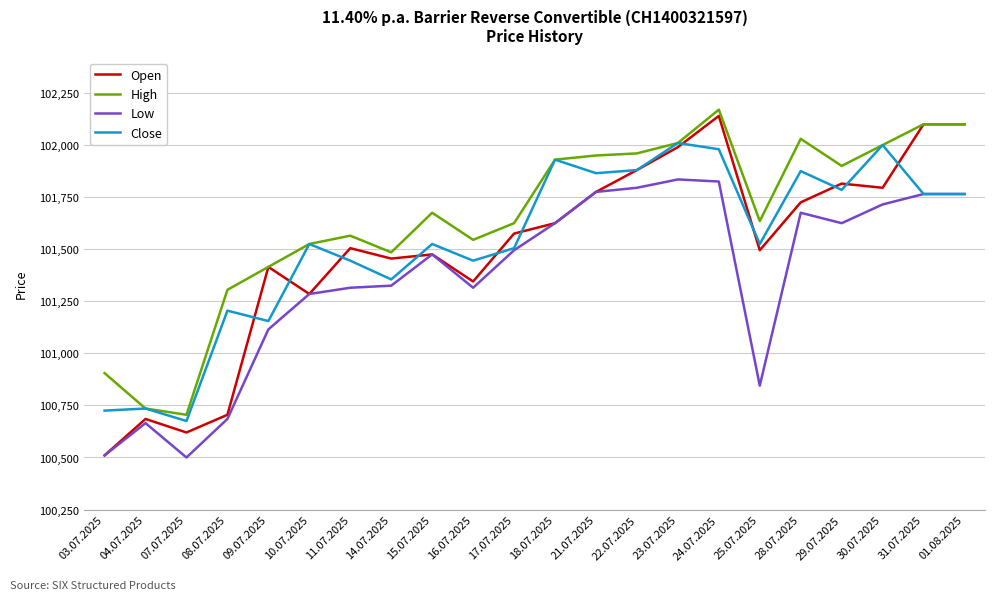

At which category is the sum across all series the highest?

24.07.2025